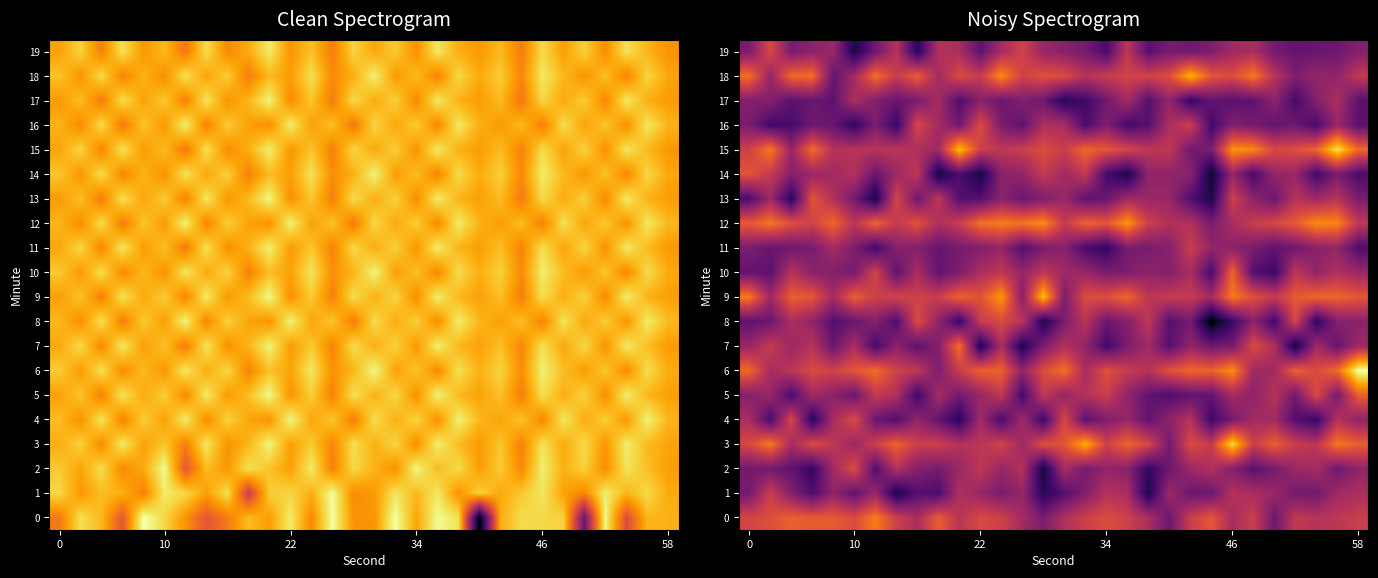

At 22, list the series in order from smallest to largest.

row_13, row_16, row_5, row_17, row_2, row_11, row_19, row_1, row_14, row_15, row_7, row_3, row_8, row_10, row_6, row_4, row_12, row_9, row_0, row_18